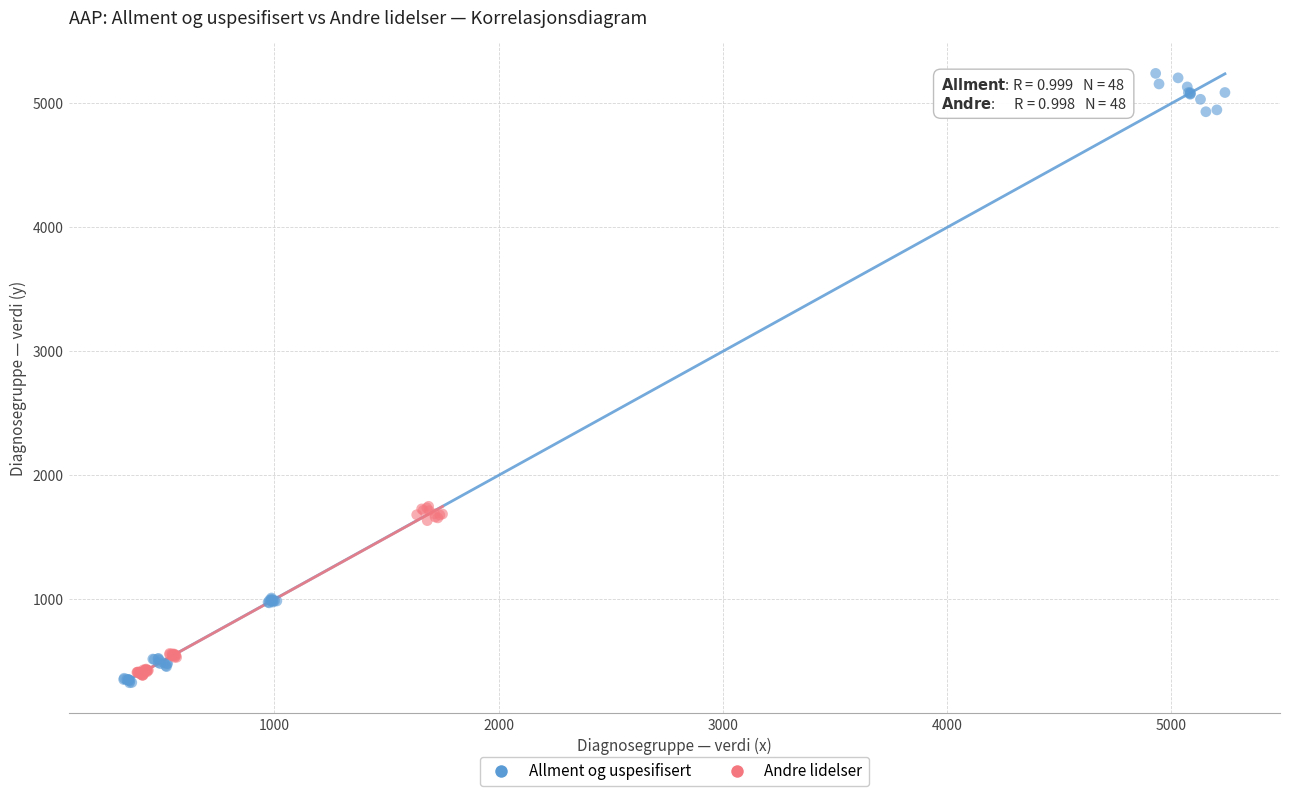

Which series has the largest Y range (max minus min)?

Allment og uspesifisert